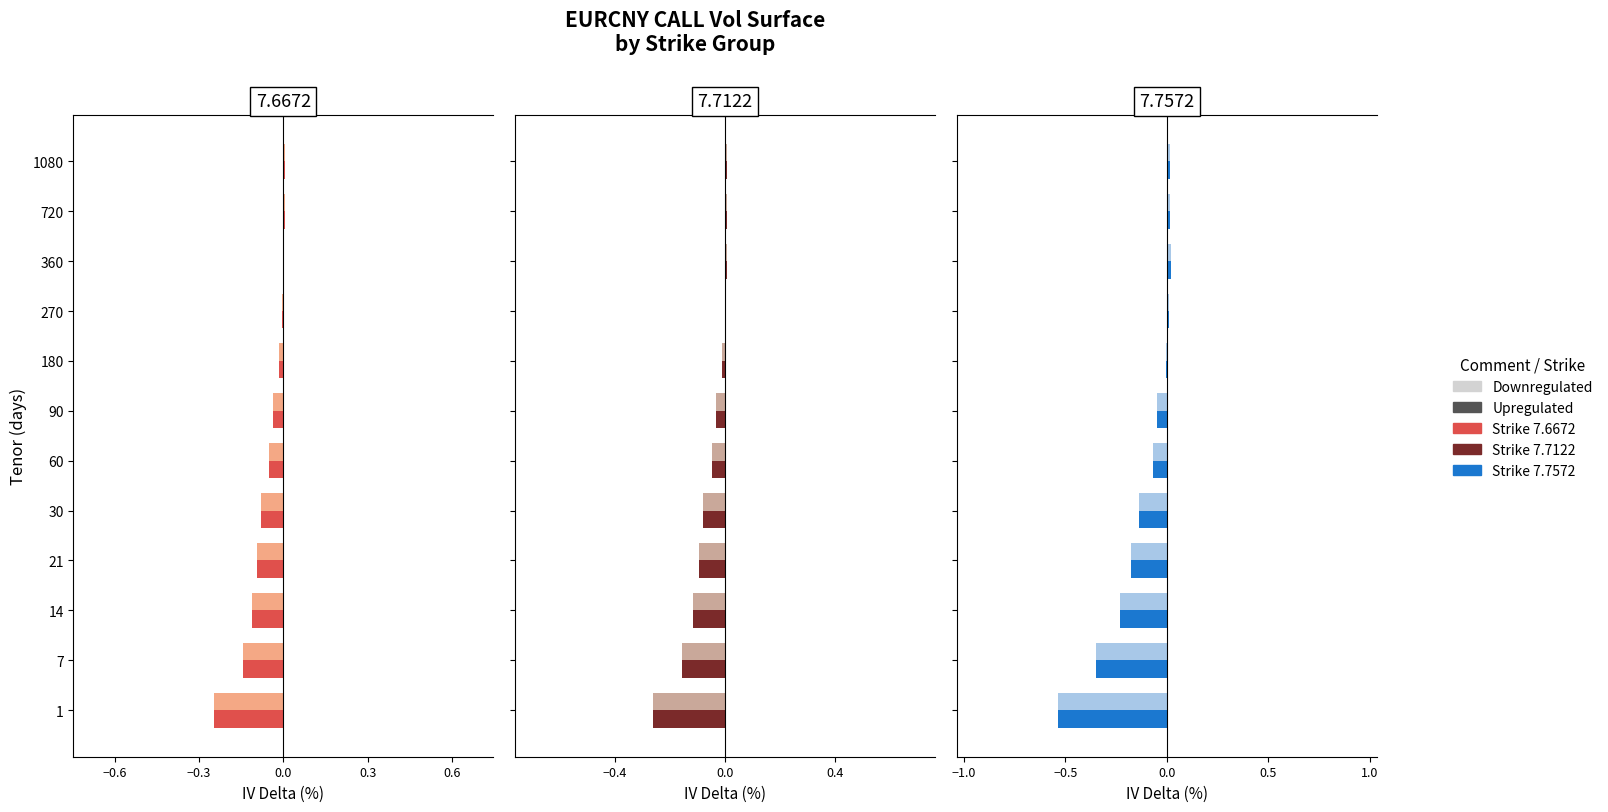

Does the chart contain stacked bars?

No